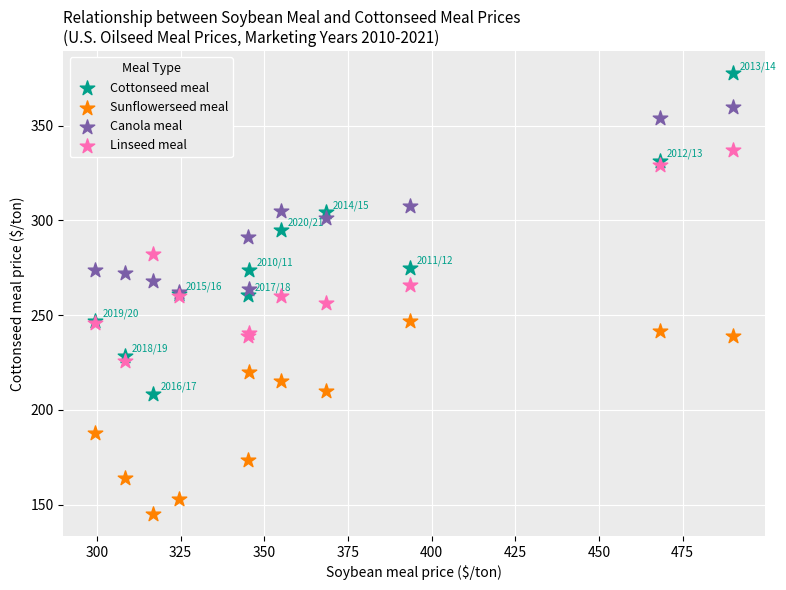

In the Sunflowerseed meal series, what Y value is closest to 195?

187.7